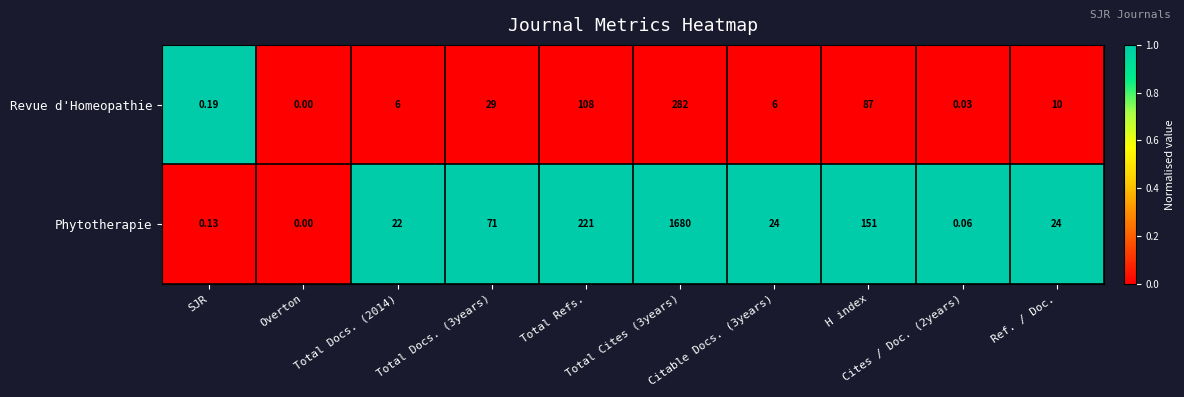

Which series has the largest total across all categories?

Phytotherapie